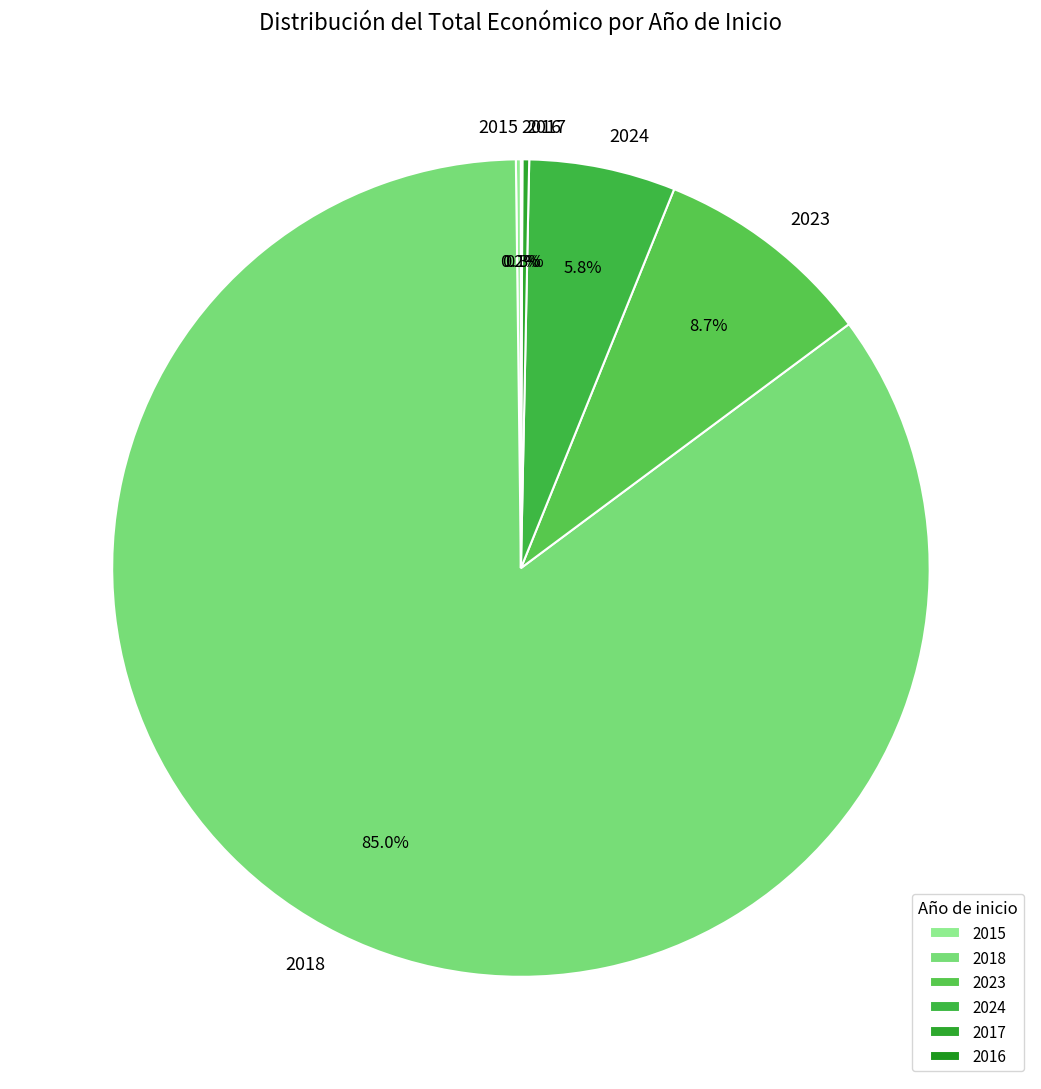

Is there a majority slice in this chart?

Yes